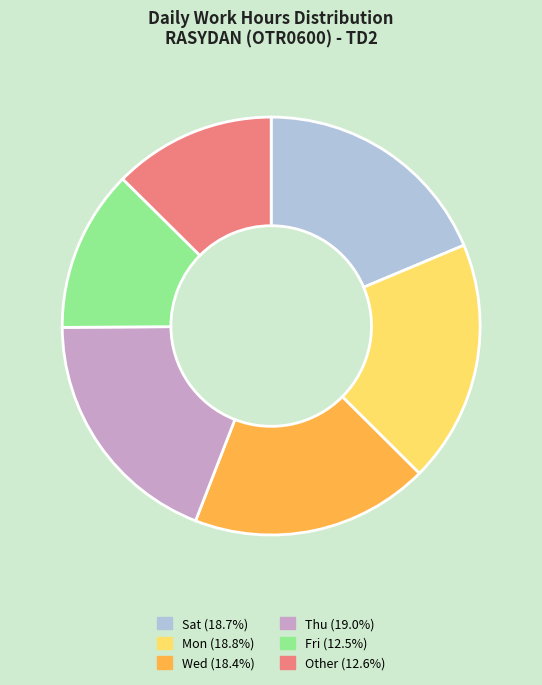

Is there a majority slice in this chart?

No